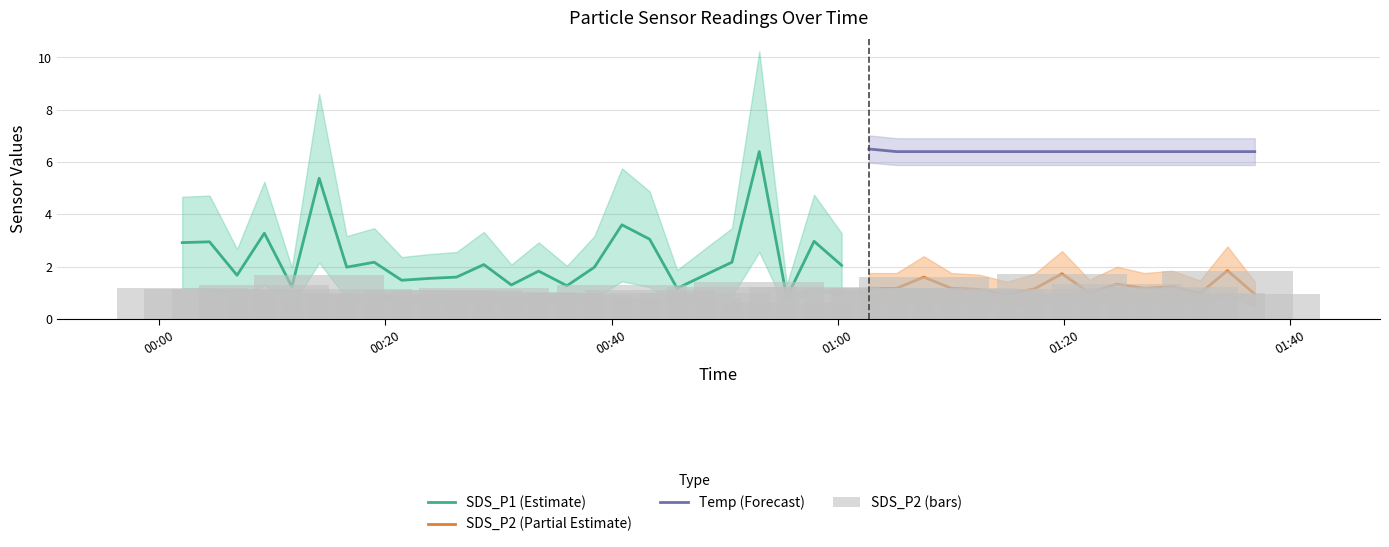

Which category has the highest value in the SDS_P2 series?

2023/12/12 01:34:29